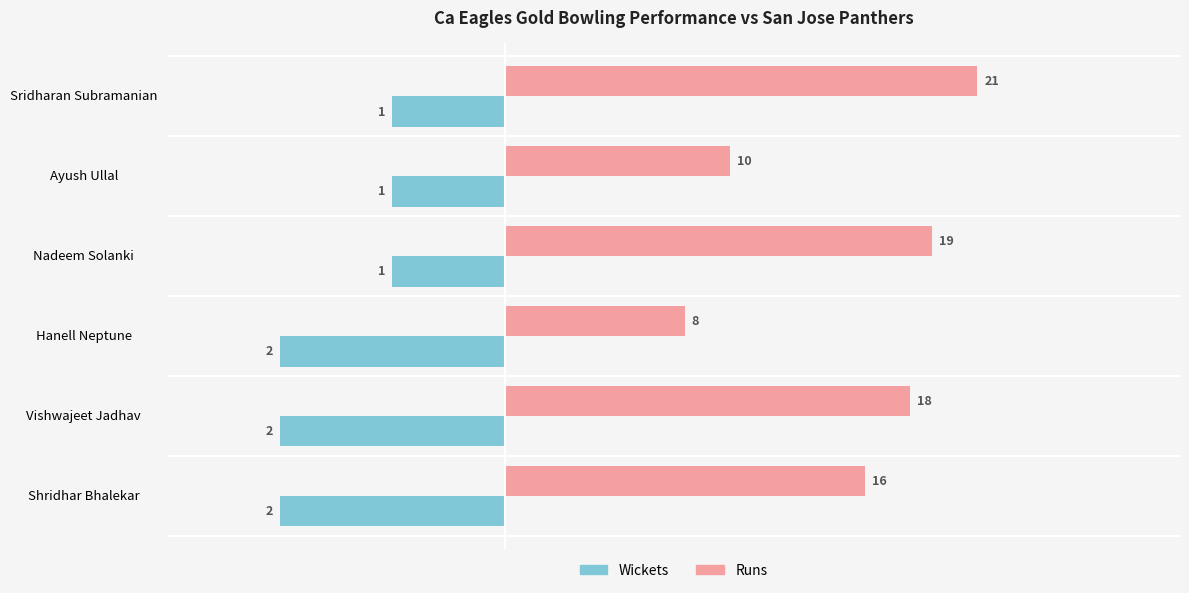

At Shridhar Bhalekar, list the series in order from smallest to largest.

Wickets, Runs